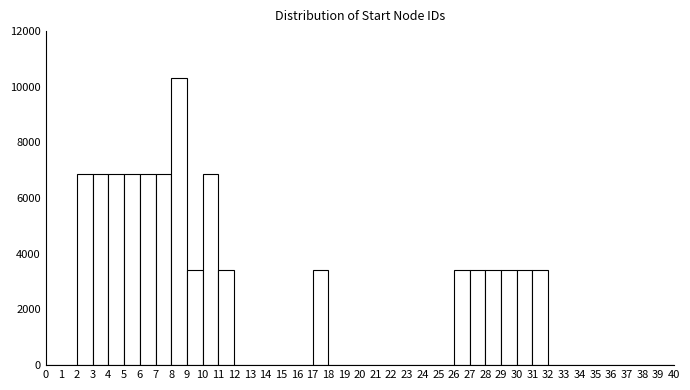

Which range on the x-axis has the tallest bar?

8 to 9